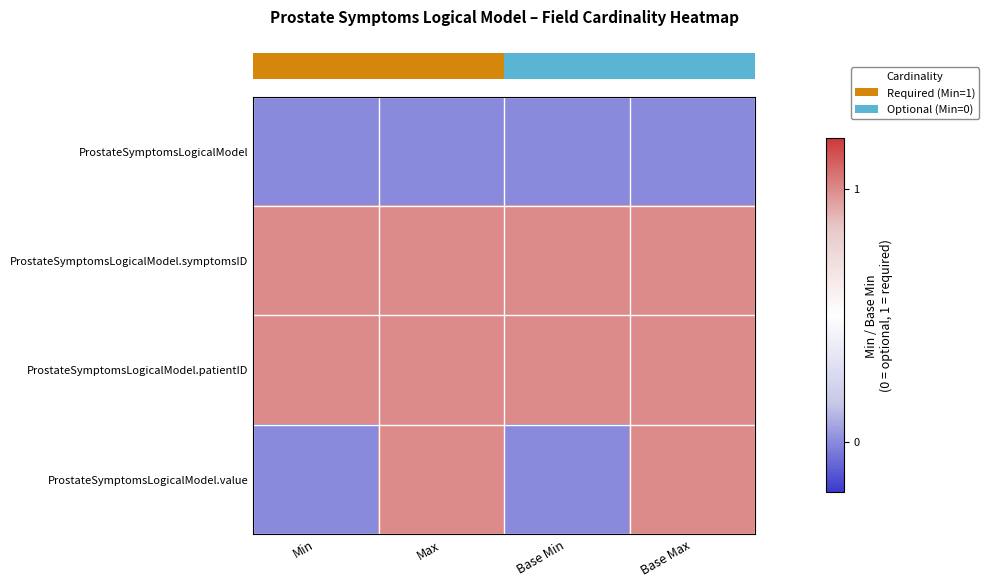

At how many categories does at least one series exceed 0?

4